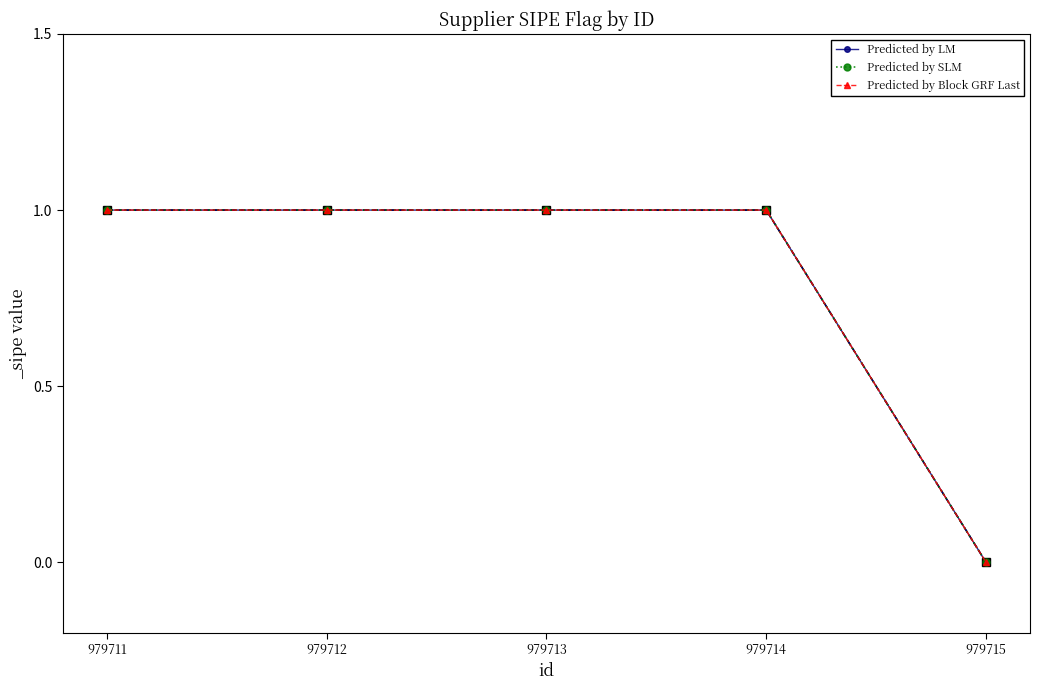

Which label corresponds to the smallest value in the chart?

979715